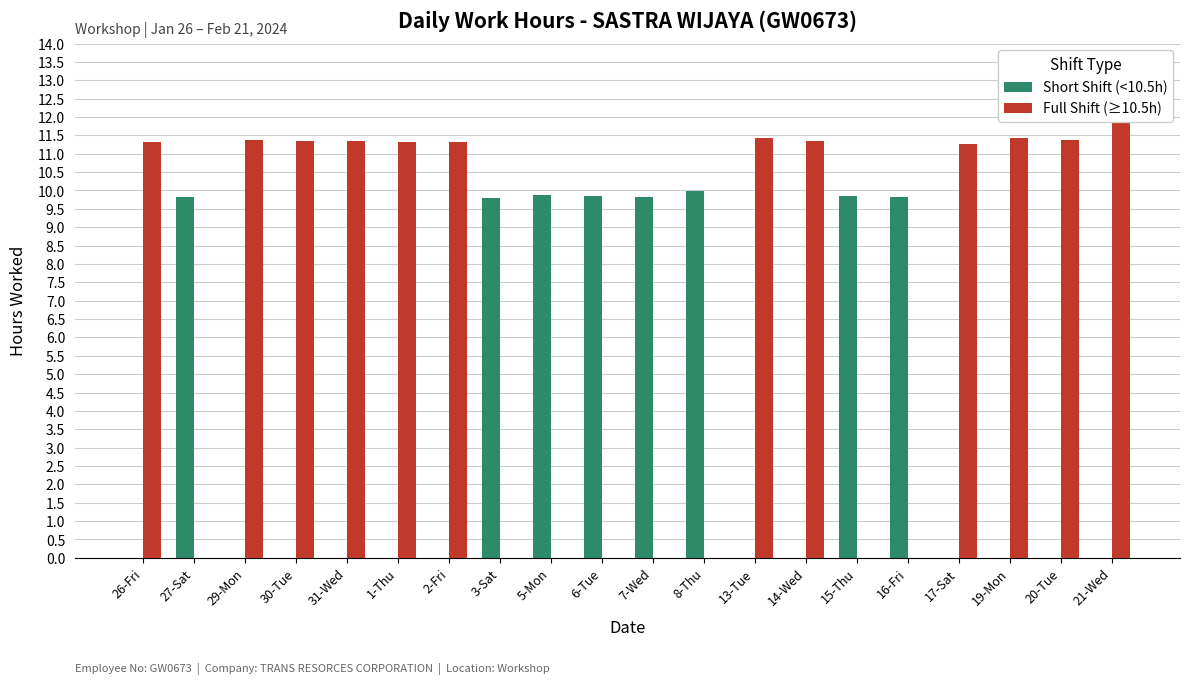

What is the total value across all series at 14-Wed?

11.4